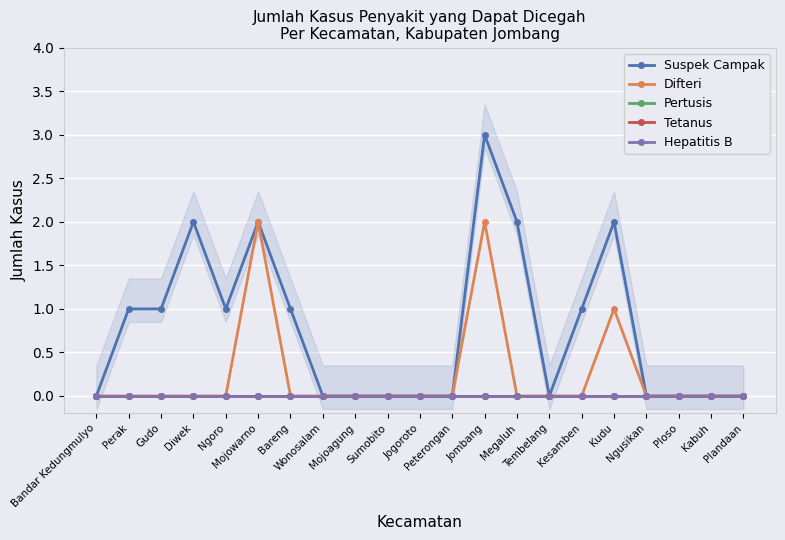

The value of Pertusis at Bareng is 0. True or false?

True